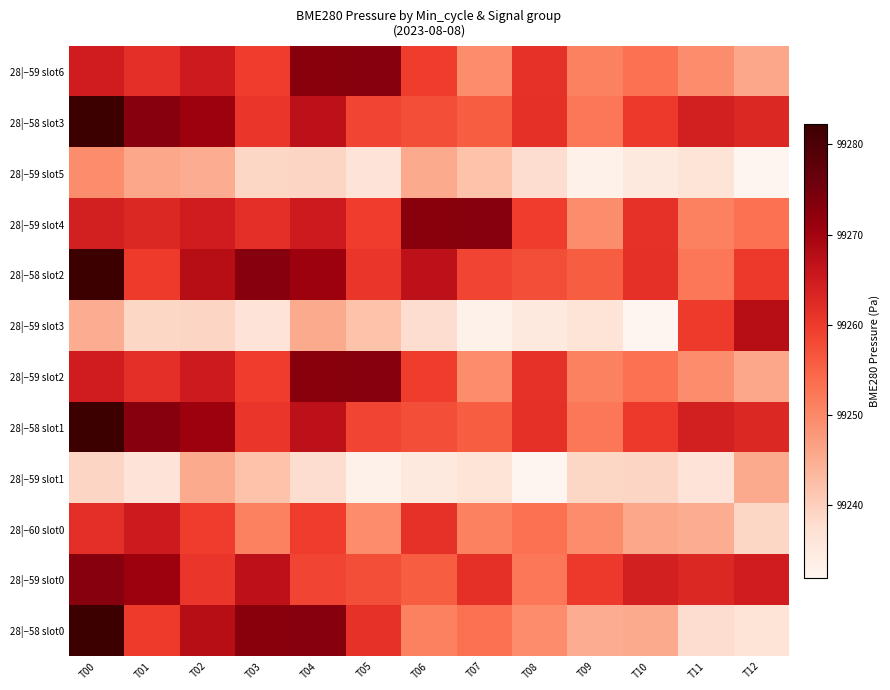

How many categories are shown in the chart?

13